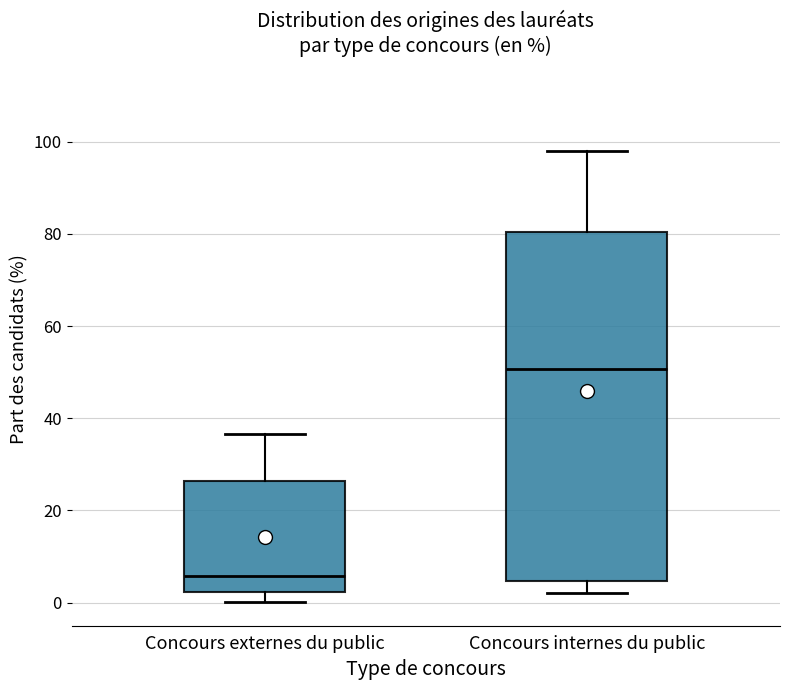

Reading left to right, transcribe this box plot: for each box, give where its median line is, the range the box spans, and where its two whiskers end, as read against the y-axis. The values are not printed on the chart, so give them approximately, as read against the axis.

Concours externes du public: median 6, box 2 to 26, whiskers 0 to 36
Concours internes du public: median 50, box 4 to 80, whiskers 2 to 98